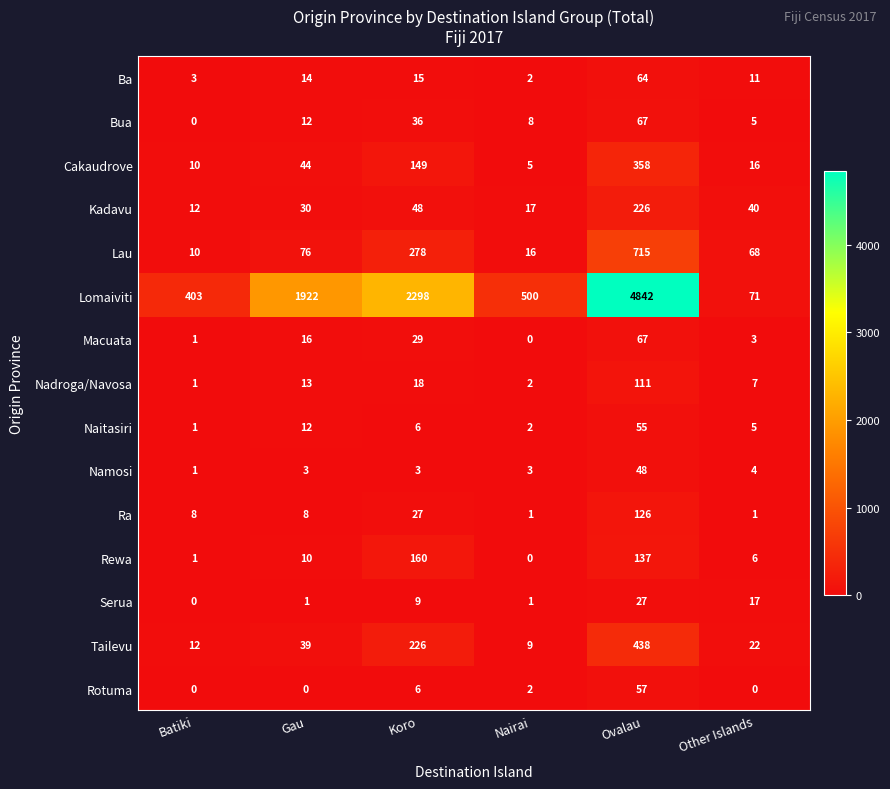

Which series has the largest total across all categories?

Lomaiviti